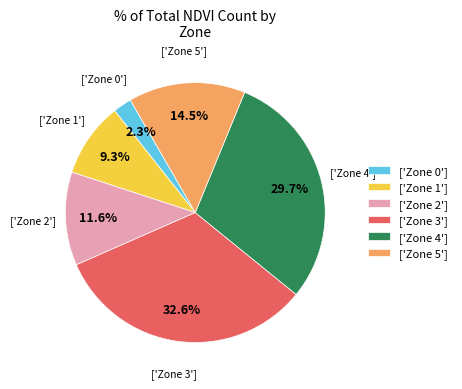

Which has a higher value, ['Zone 2'] or ['Zone 0']?

['Zone 2']